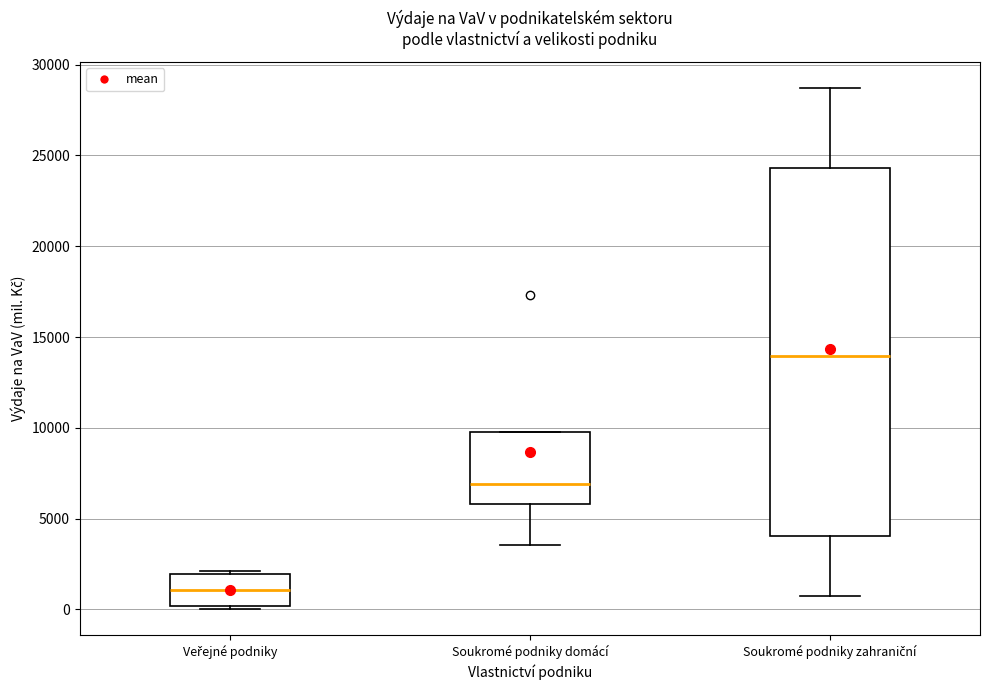

Which box's median line is the highest?

Soukromé podniky zahraniční